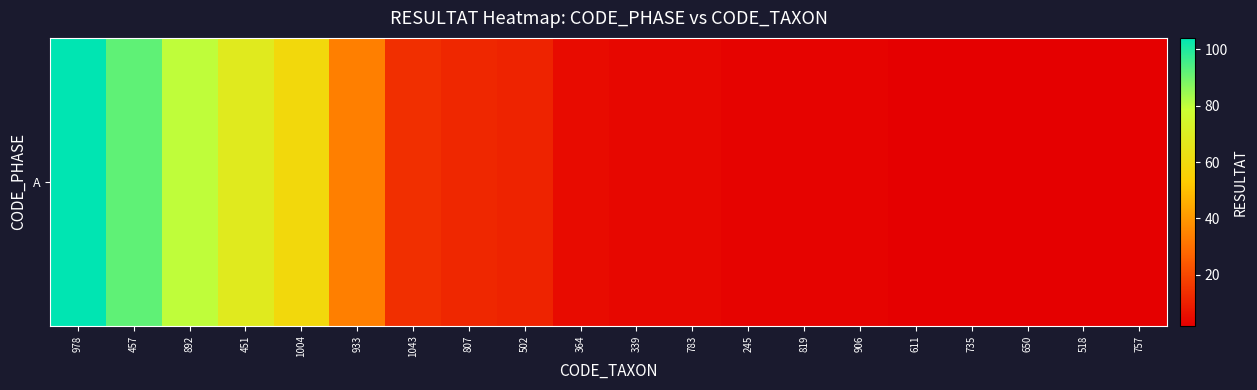

The value at 611 is 2. True or false?

True